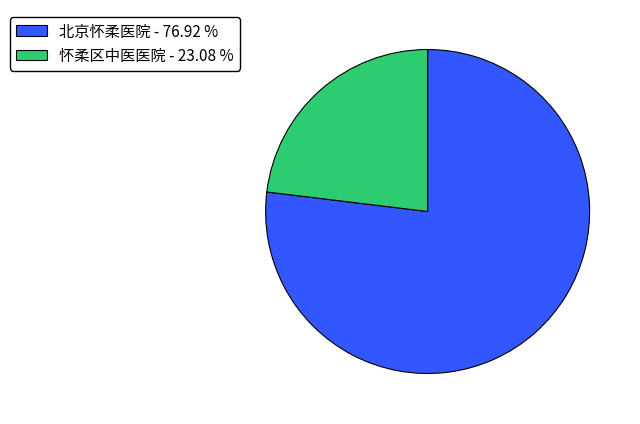

What is the smallest slice in the pie chart?

怀柔区中医医院